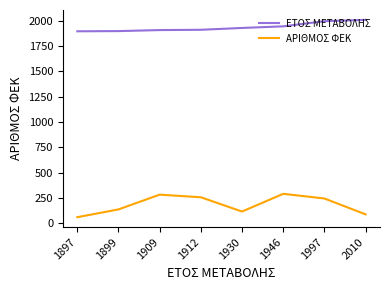

The ΑΡΙΘΜΟΣ ΦΕΚ series shows 60 at 1909. True or false?

False